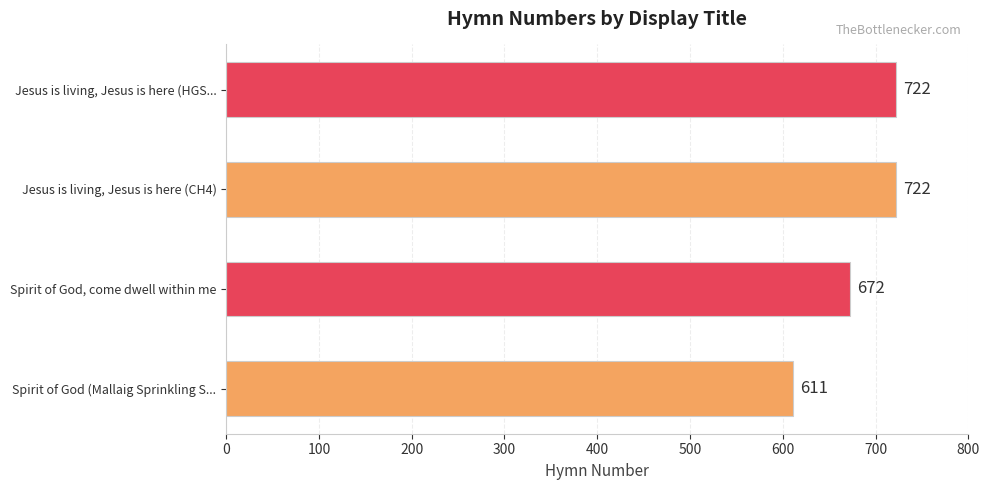

Reading bottom to top, list all the values displayed in this chart.

611	672	722	722